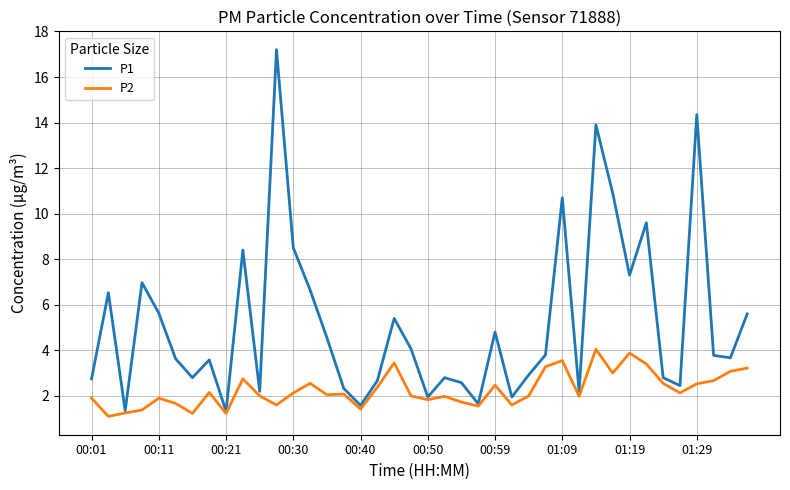

Rank the series by their maximum value, from highest to lowest.

P1, P2